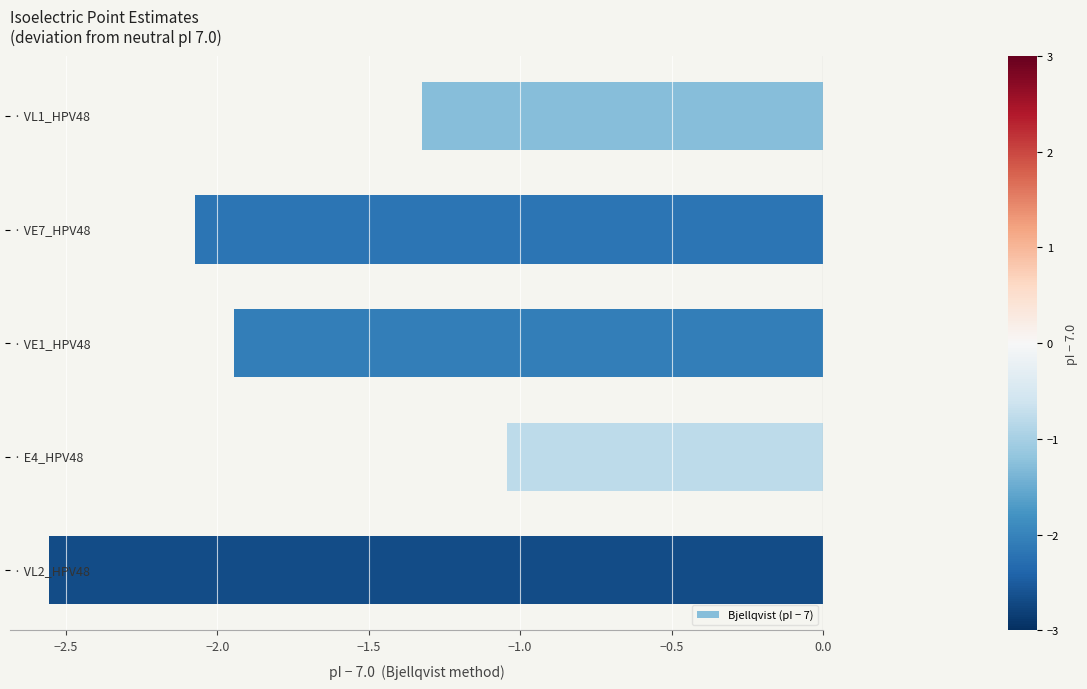

What is the sum of all values?

-8.9